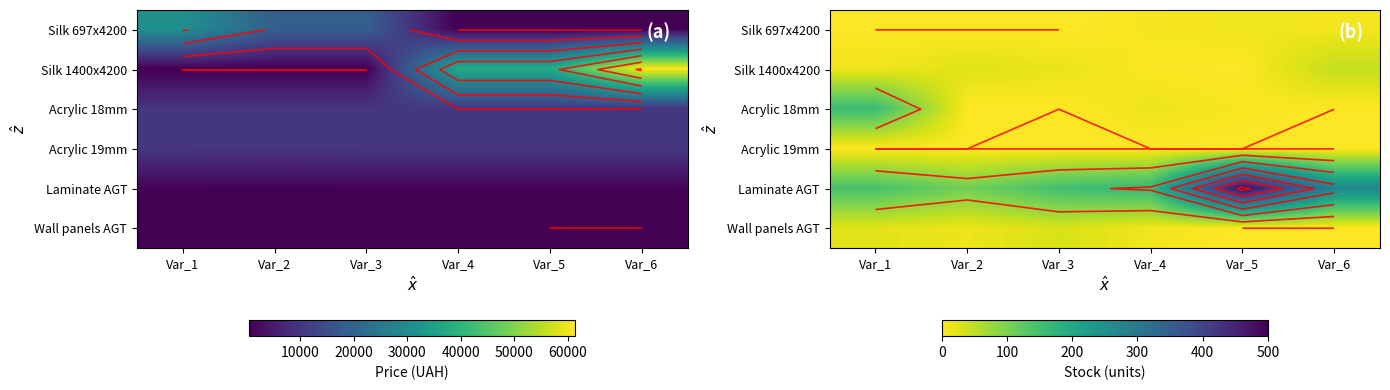

Is the value of Silk 1400x4200 at Var_1 greater than the value of Acrylic 18mm at Var_1?

No